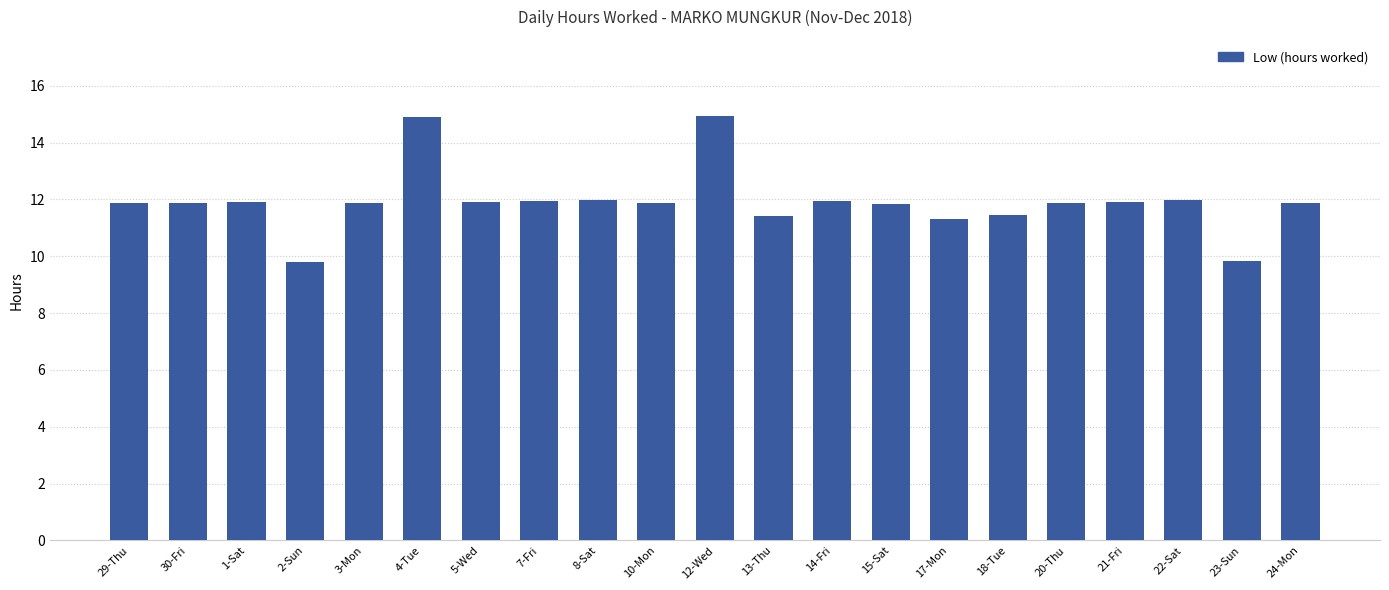

What is the difference between the second highest and minimum values?

5.1